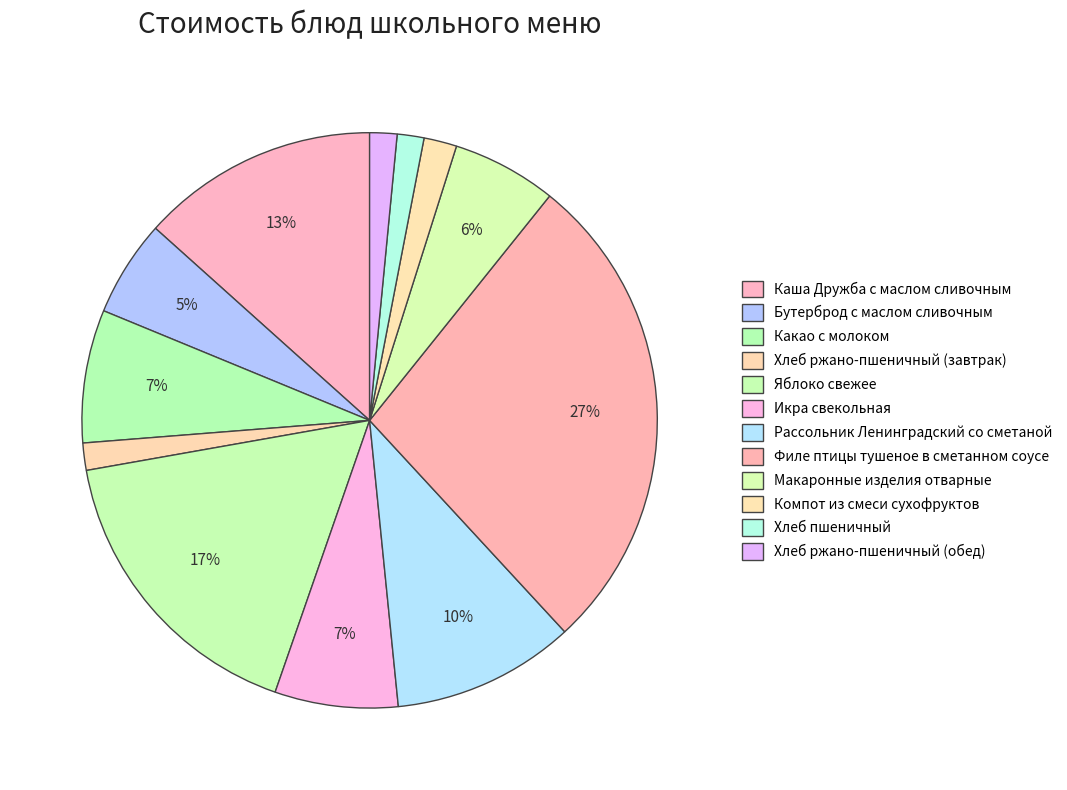

Count the number of slices in the pie.

12